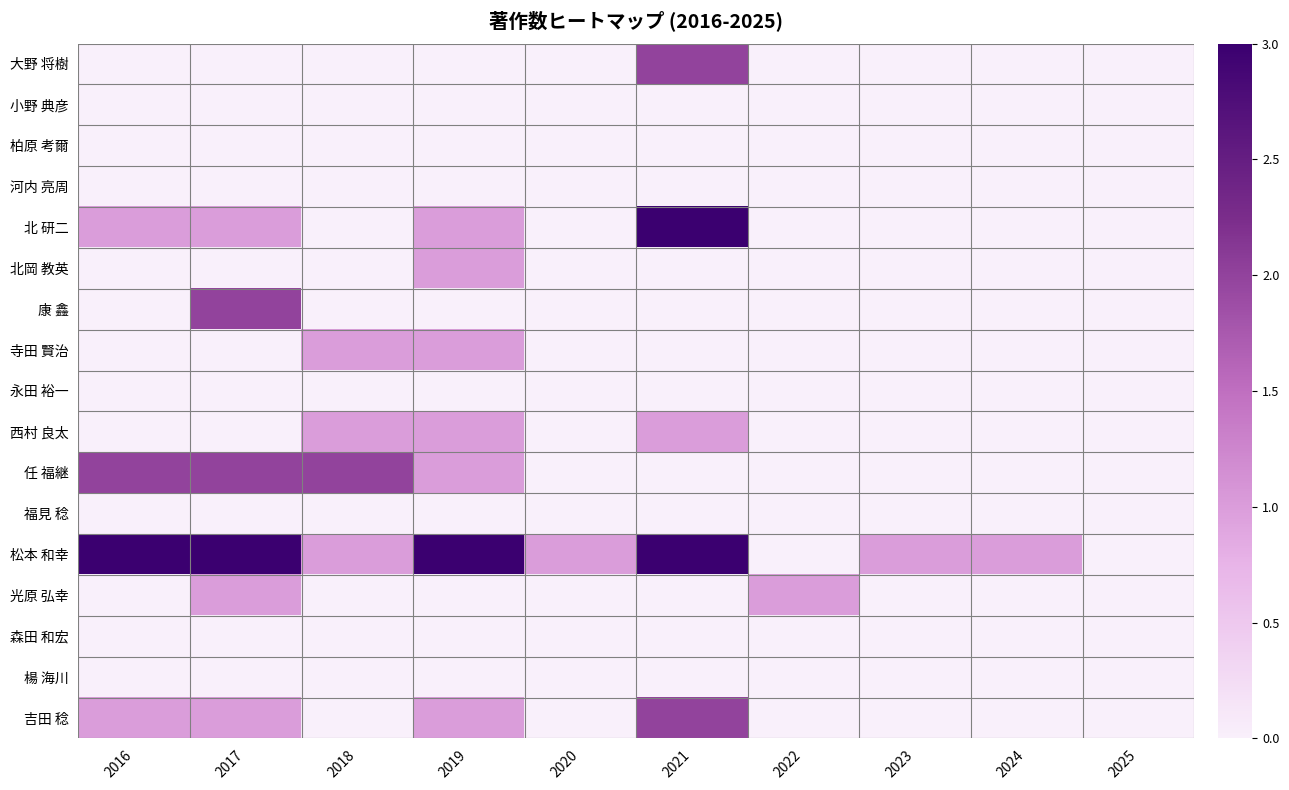

What is the spread (max minus min) of values at 2016?

3